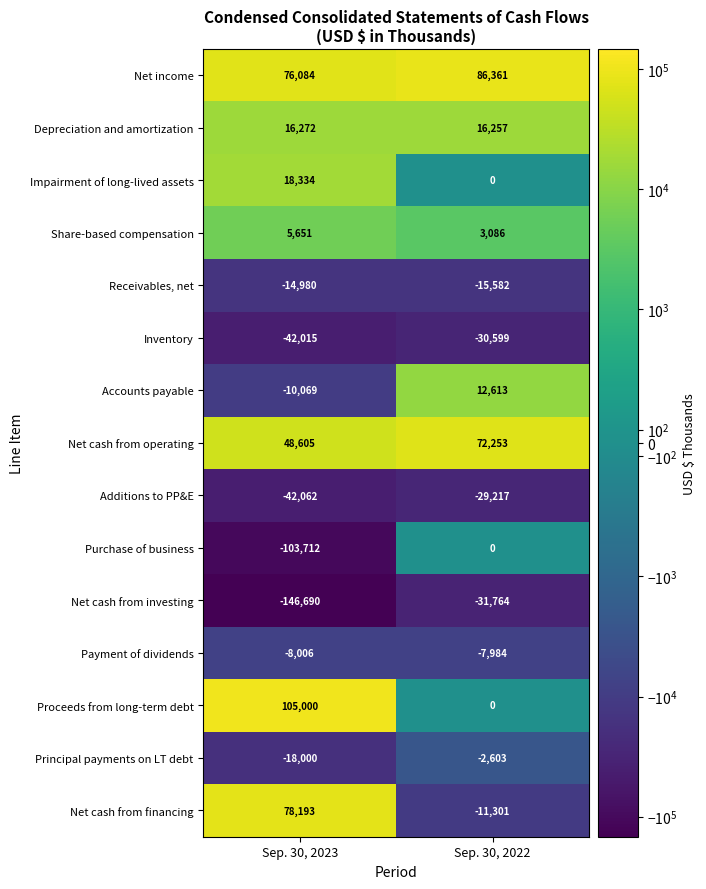

What is the total value across all series at Sep. 30, 2022?

61520